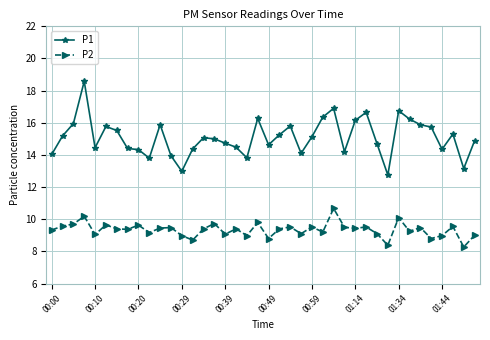

List the series in order of their peak value, lowest first.

P2, P1